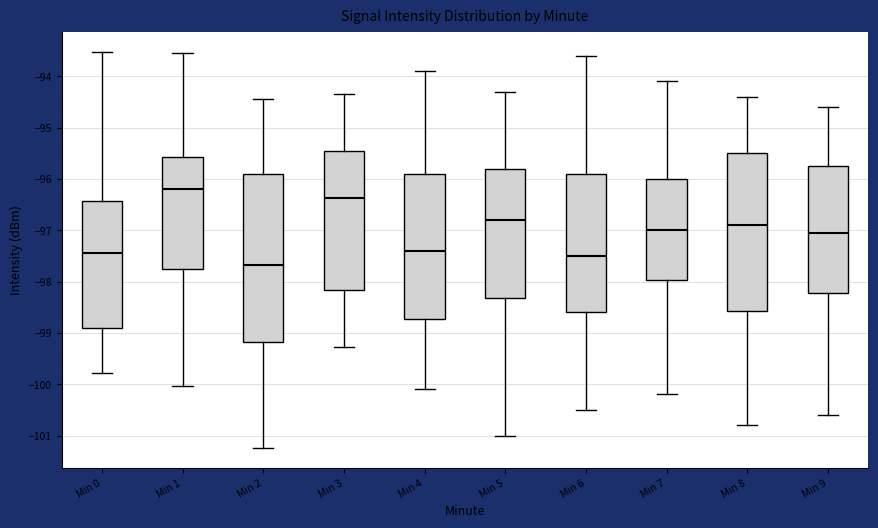

Reading left to right, read every box against the y-axis: the position of its median line, the range the box covers, and the ends of its whiskers. The values are not printed on the chart, so give them approximately, as read against the axis.

Min 0: median -97.4, box -98.9 to -96.4, whiskers -99.8 to -93.5
Min 1: median -96.2, box -97.8 to -95.6, whiskers -100.0 to -93.5
Min 2: median -97.7, box -99.2 to -95.9, whiskers -101.2 to -94.4
Min 3: median -96.4, box -98.2 to -95.5, whiskers -99.3 to -94.3
Min 4: median -97.4, box -98.7 to -95.9, whiskers -100.1 to -93.9
Min 5: median -96.8, box -98.3 to -95.8, whiskers -101.0 to -94.3
Min 6: median -97.5, box -98.6 to -95.9, whiskers -100.5 to -93.6
Min 7: median -97.0, box -98.0 to -96.0, whiskers -100.2 to -94.1
Min 8: median -96.9, box -98.6 to -95.5, whiskers -100.8 to -94.4
Min 9: median -97.0, box -98.2 to -95.7, whiskers -100.6 to -94.6